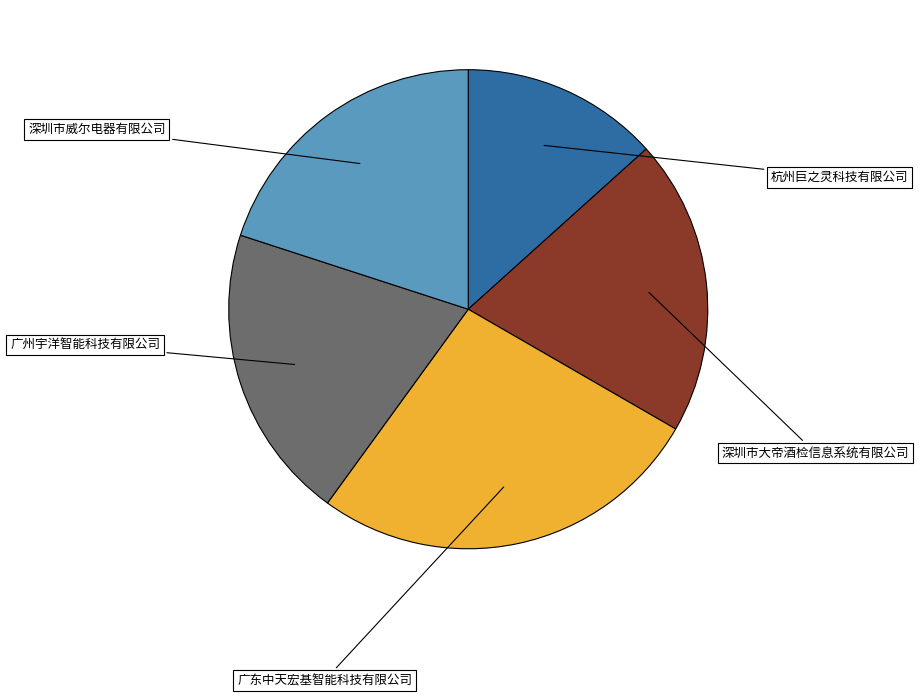

True or false: 广州宇洋智能科技有限公司 accounts for 27% of the total.

False